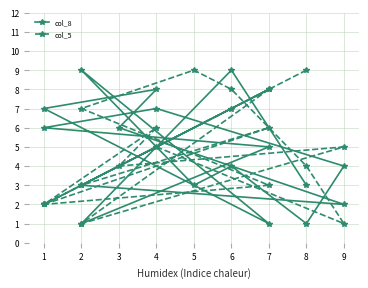

Rank the categories by col_8 value from lowest to highest.

2, 8, 7, 9, 1, 8, 5, 2, 9, 6, 7, 1, 3, 4, 1, 4, 7, 6, 2